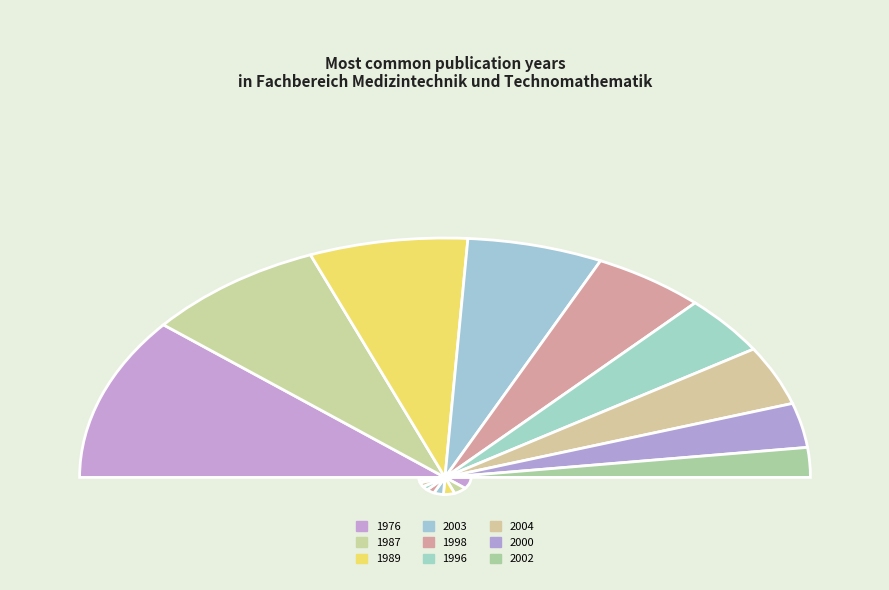

What percentage do 1996 and 1998 together represent?

18.0%